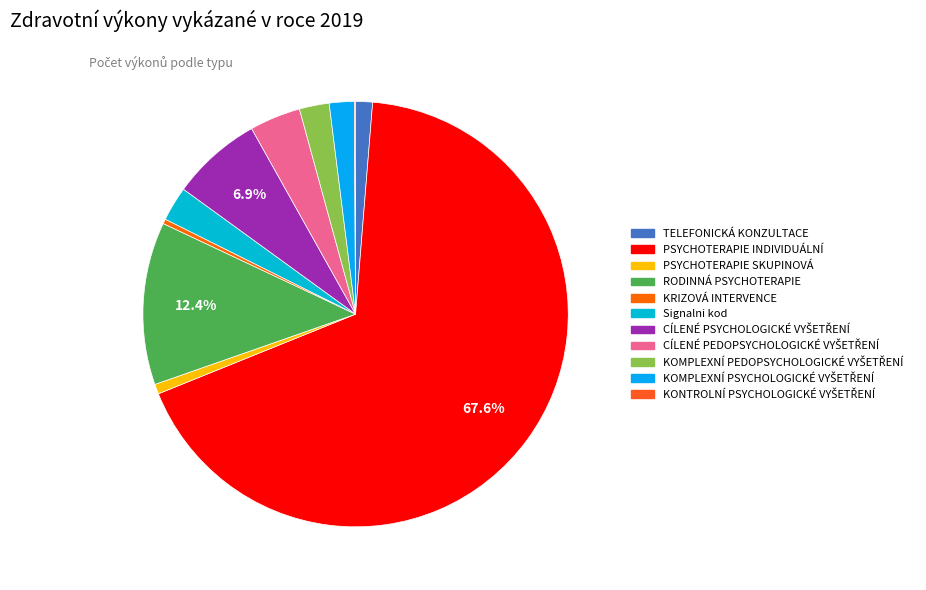

Rank the categories by value from highest to lowest.

PSYCHOTERAPIE INDIVIDUÁLNÍ, RODINNÁ PSYCHOTERAPIE, CÍLENÉ PSYCHOLOGICKÉ VYŠETŘENÍ, CÍLENÉ PEDOPSYCHOLOGICKÉ VYŠETŘENÍ, Signalni kod, KOMPLEXNÍ PEDOPSYCHOLOGICKÉ VYŠETŘENÍ, KOMPLEXNÍ PSYCHOLOGICKÉ VYŠETŘENÍ, TELEFONICKÁ KONZULTACE, PSYCHOTERAPIE SKUPINOVÁ, KRIZOVÁ INTERVENCE, KONTROLNÍ PSYCHOLOGICKÉ VYŠETŘENÍ